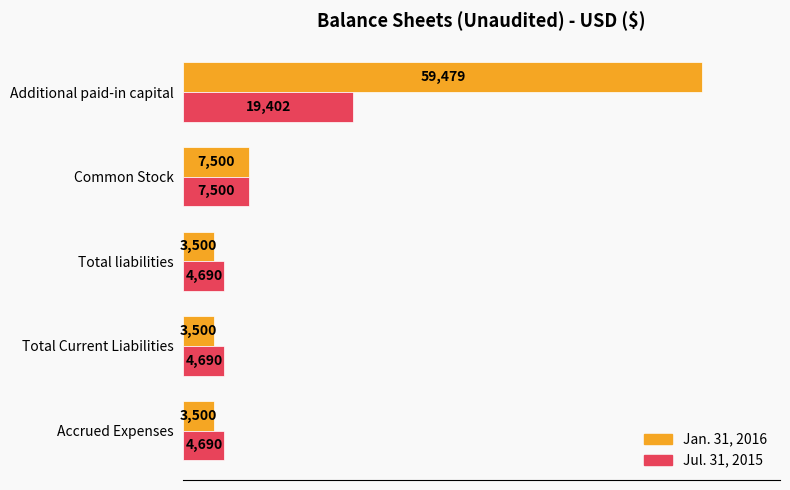

Rank the series at Total liabilities from highest to lowest value.

Jul. 31, 2015, Jan. 31, 2016